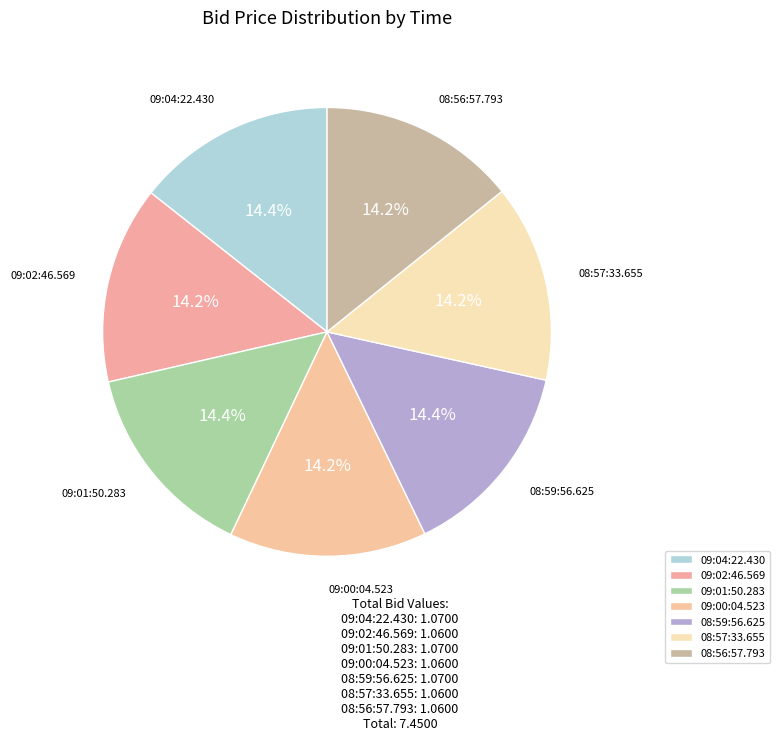

True or false: 08:57:33.655 accounts for 14% of the total.

True